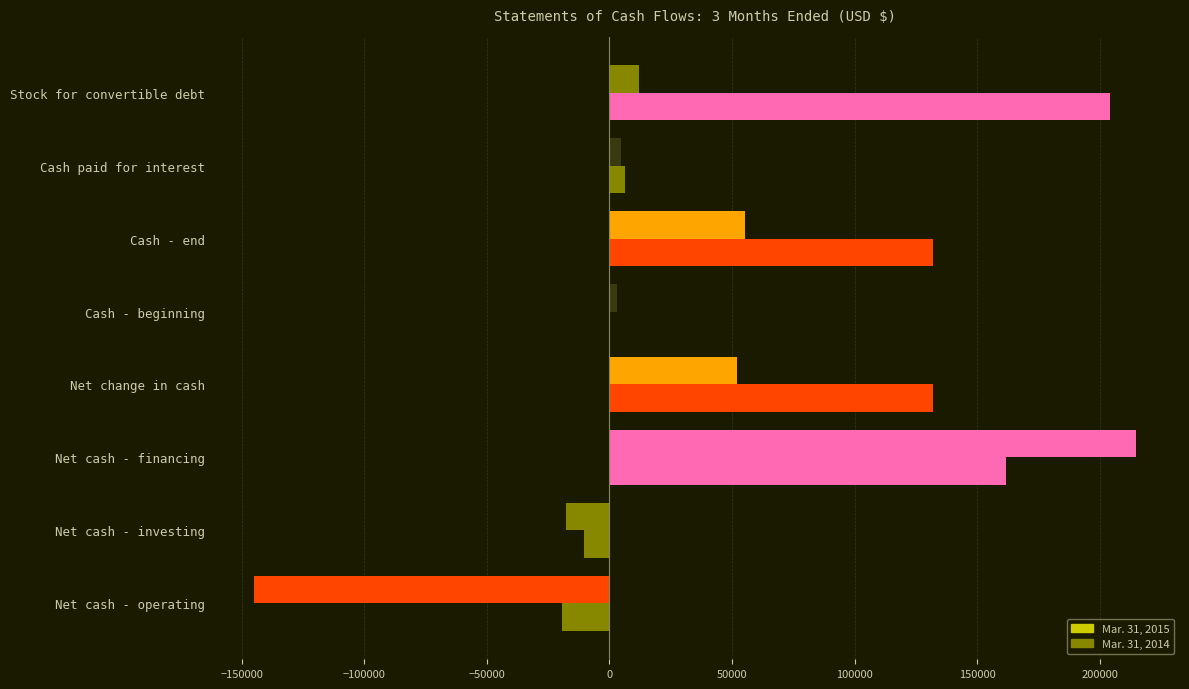

How many distinct data groups are displayed?

2